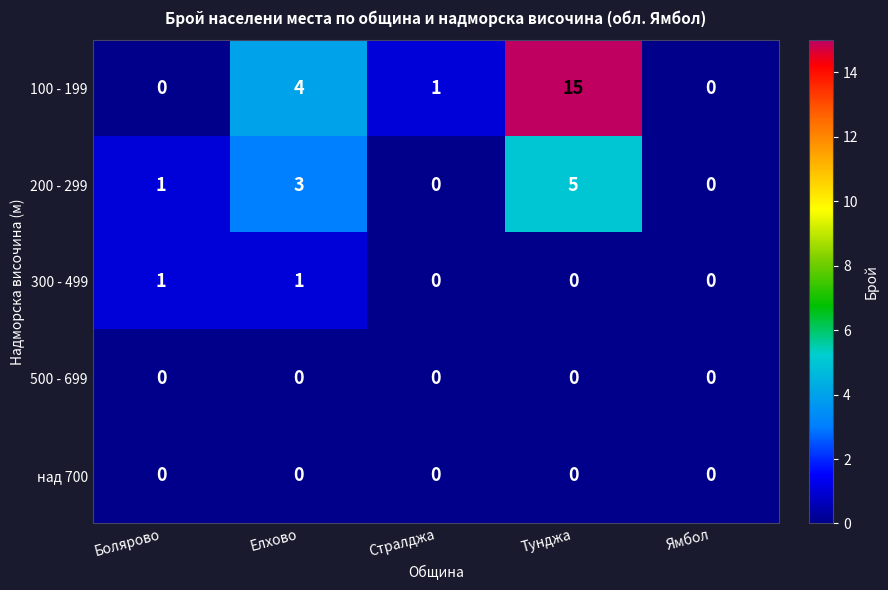

What is the difference between the maximum and second lowest values in the 200 - 299 series?

5